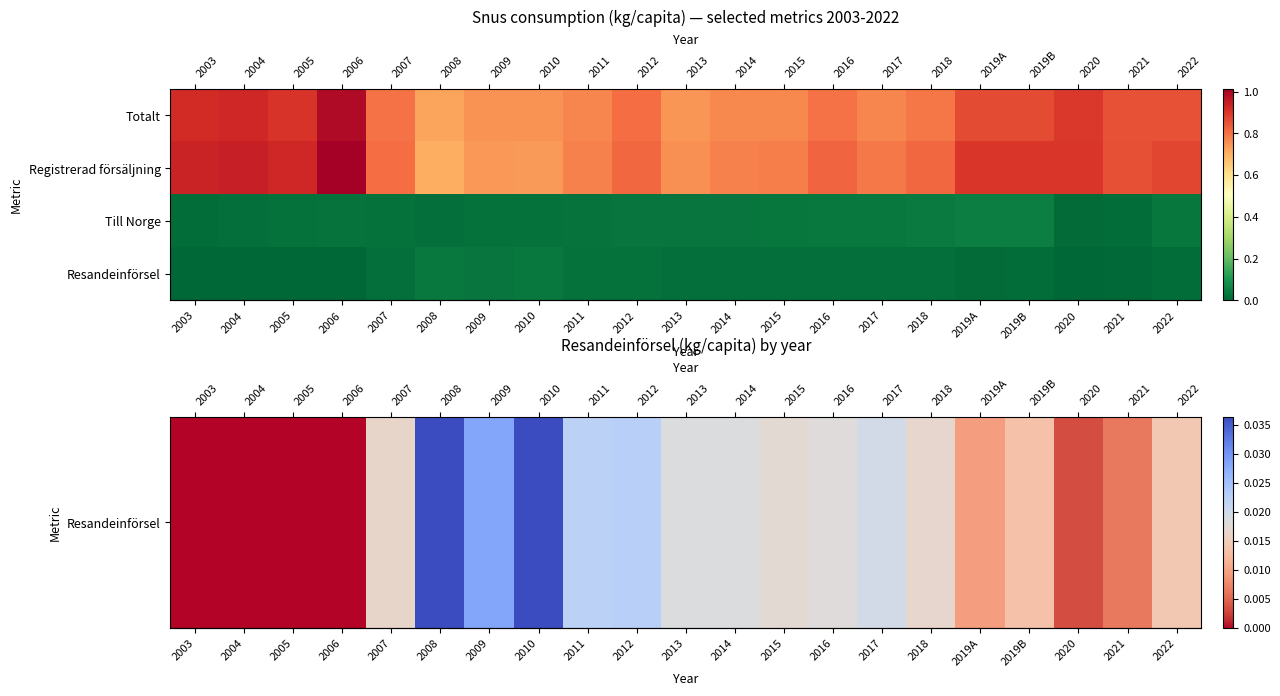

At how many categories does at least one series exceed 0?

21